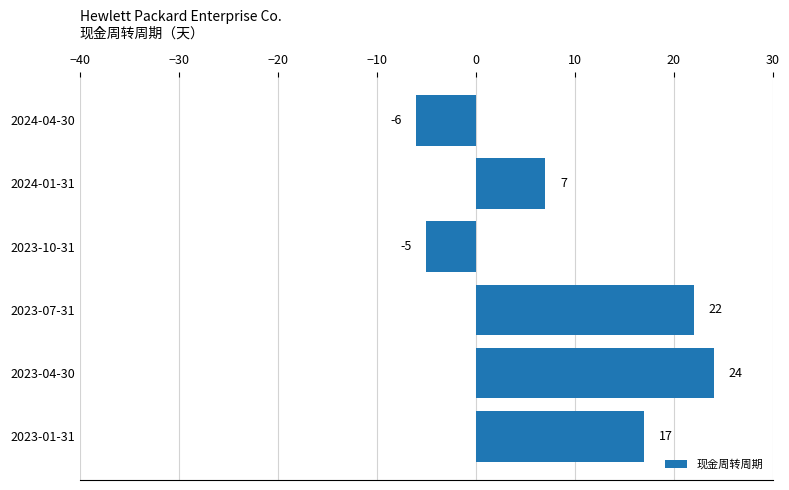

Between 2023-10-31 and 2023-04-30, which is larger?

2023-04-30